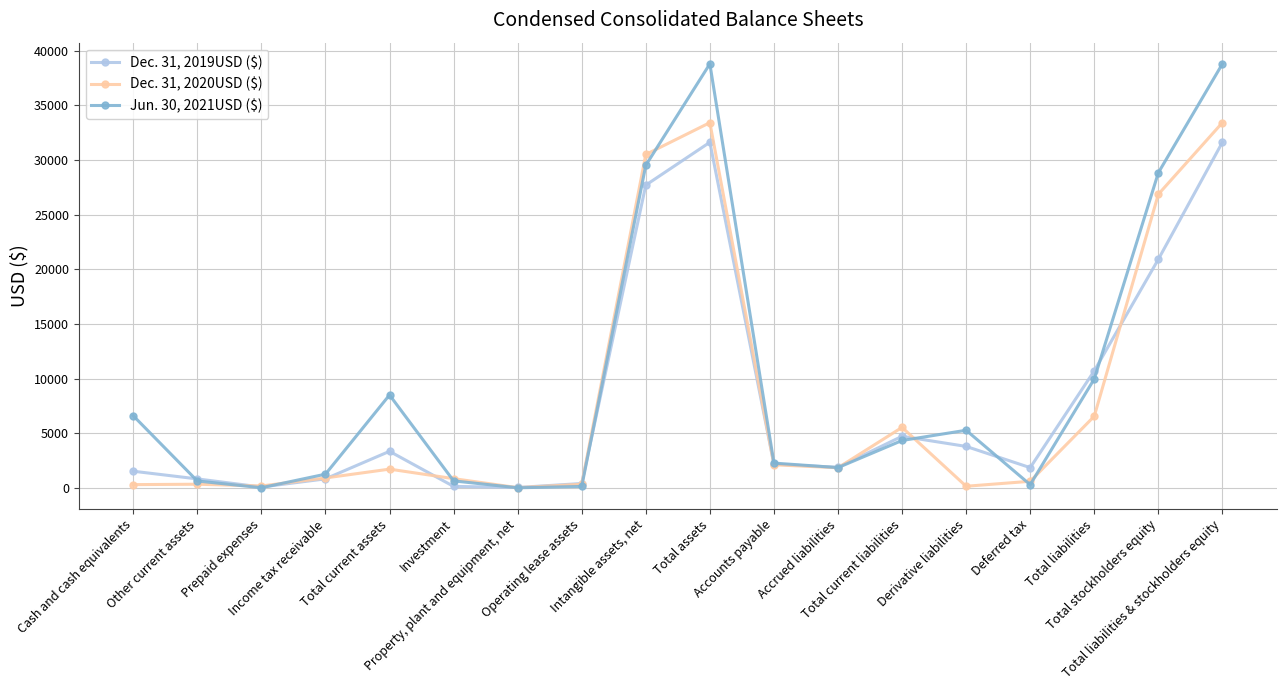

Which series has the widest spread of values?

Jun. 30, 2021USD ($)